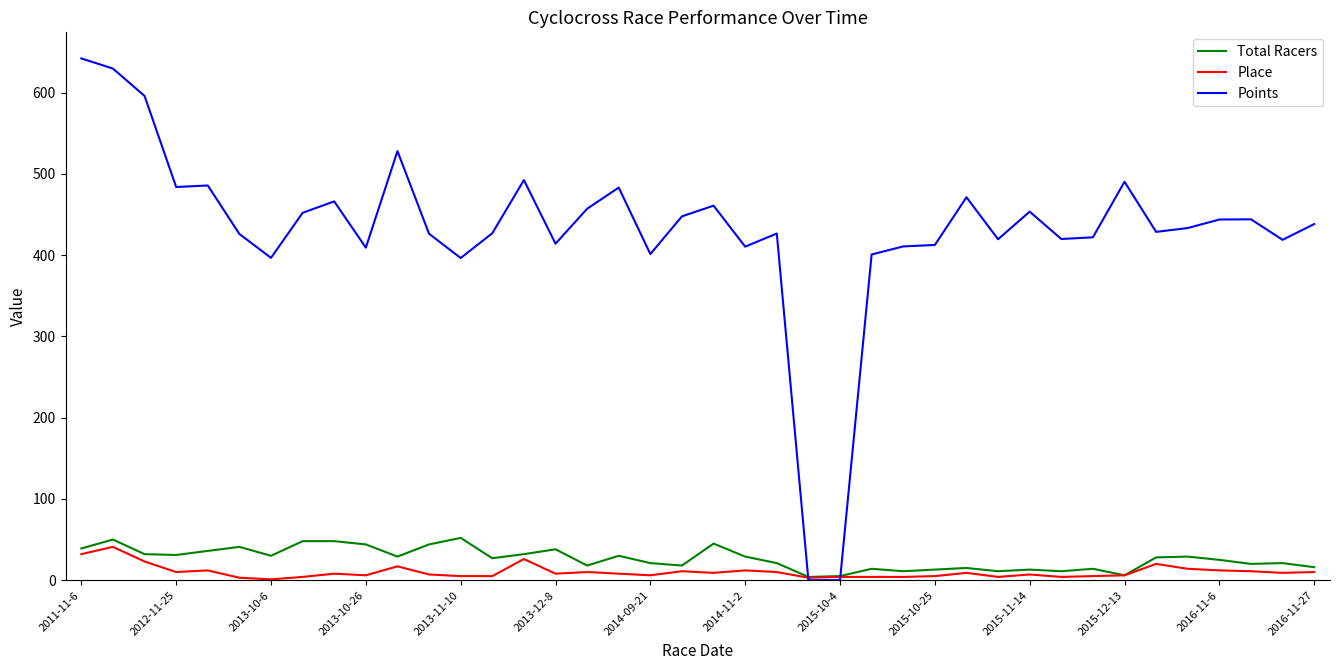

What is the greatest value displayed?

642.0